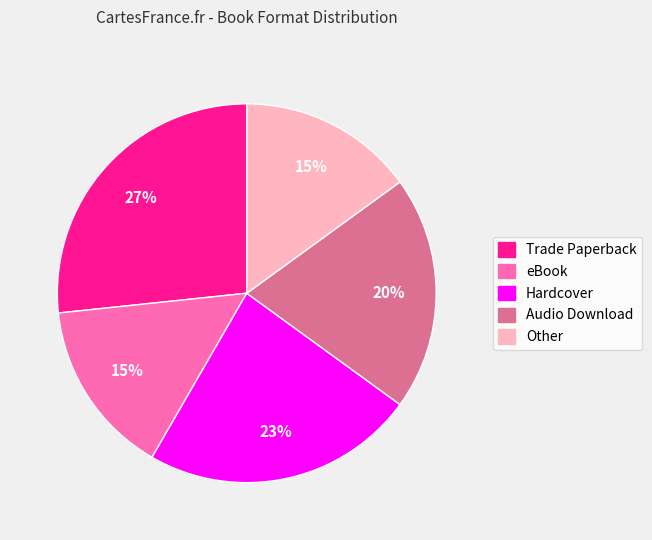

To the nearest percent, what is the combined percentage of Other and eBook?

30%